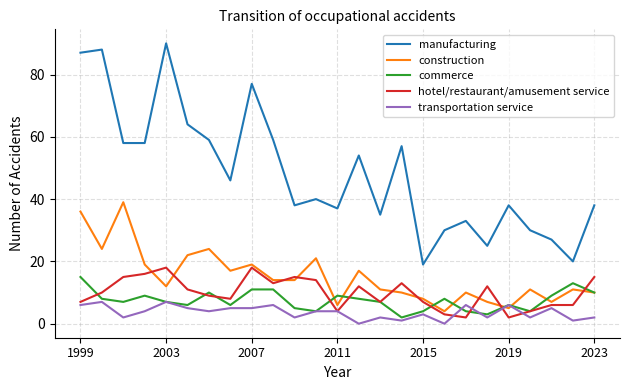

True or false: construction has more than 1 interior local peaks.

True